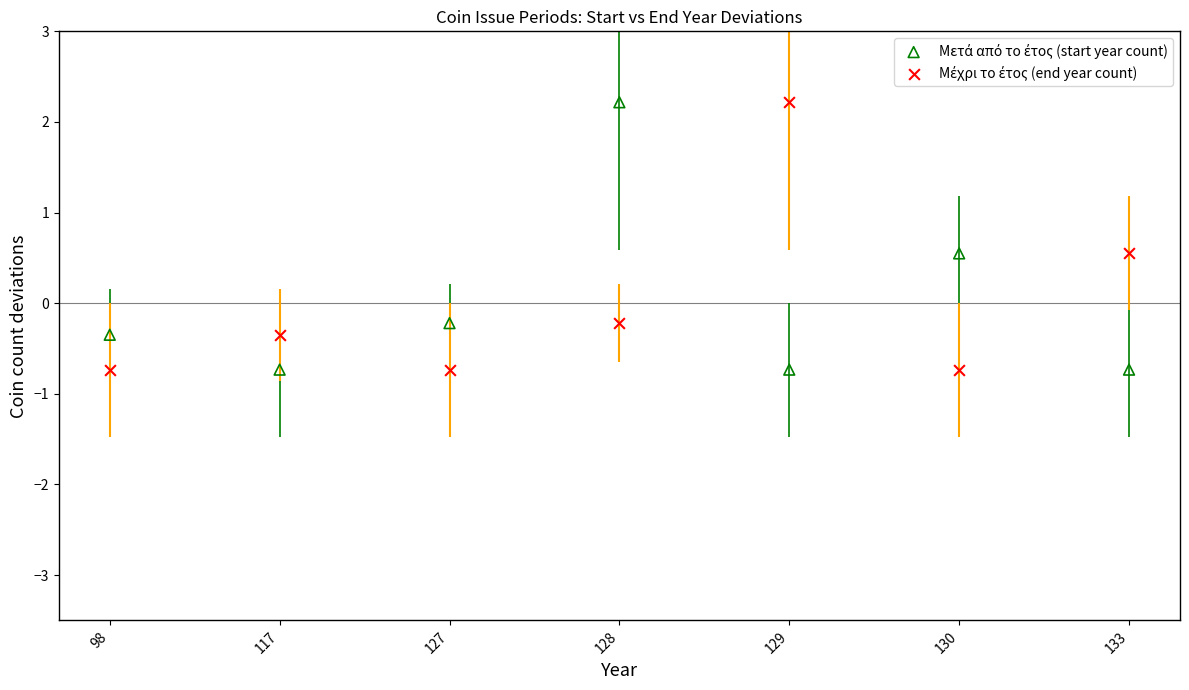

Across all data points, what is the range of Y values (max minus min)?

3.0